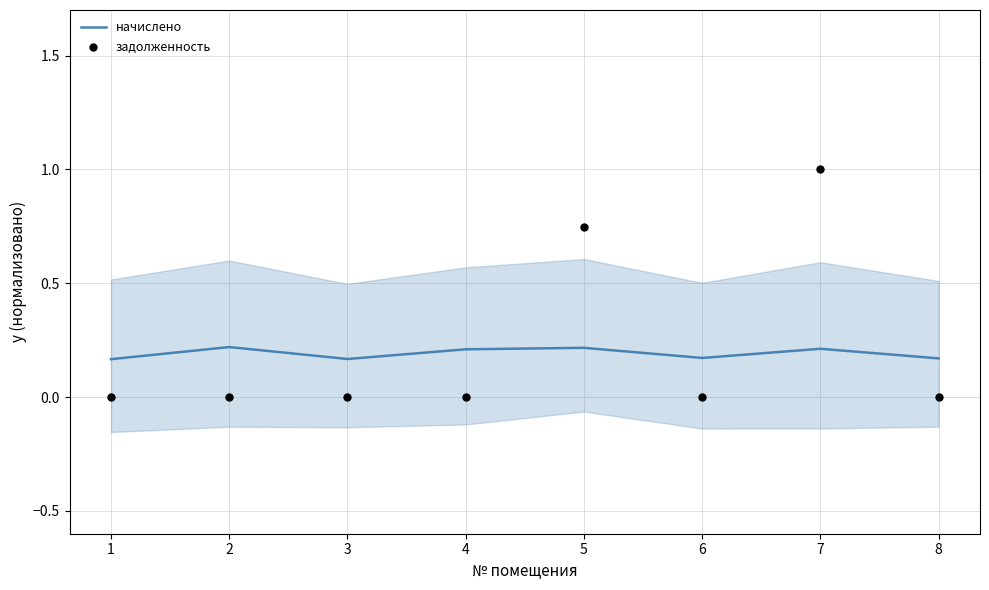

Which series has the widest spread of Y values?

задолженность